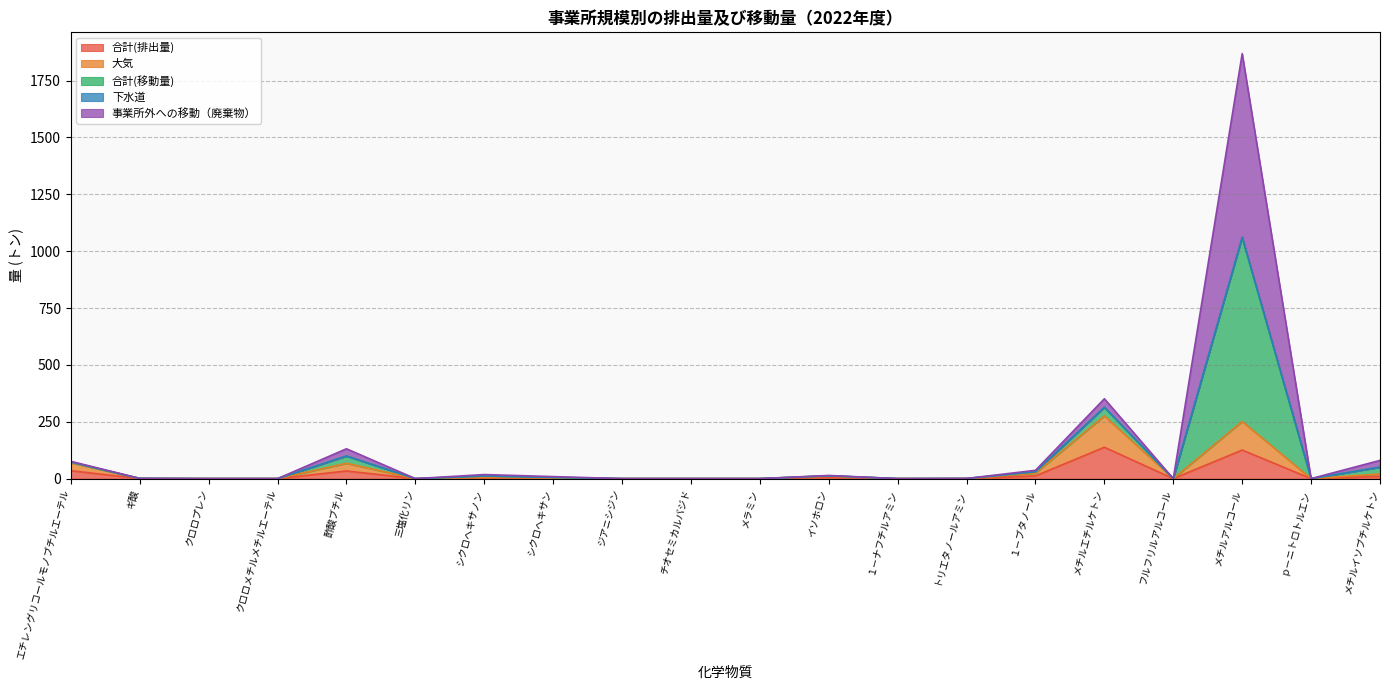

How many lines are shown in the chart?

5